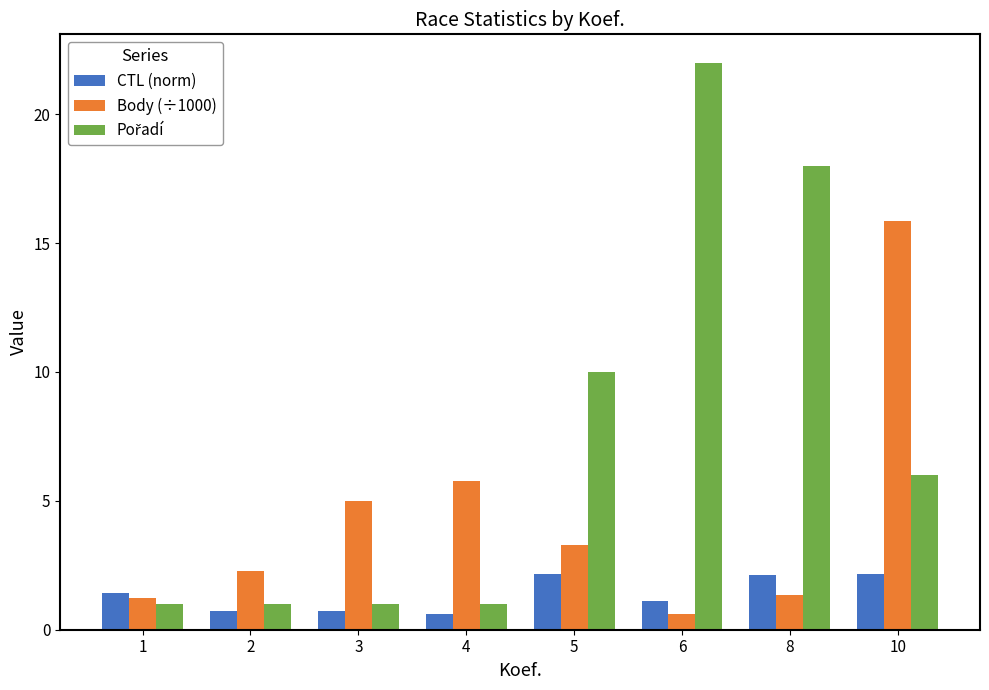

Are the bars horizontal?

No